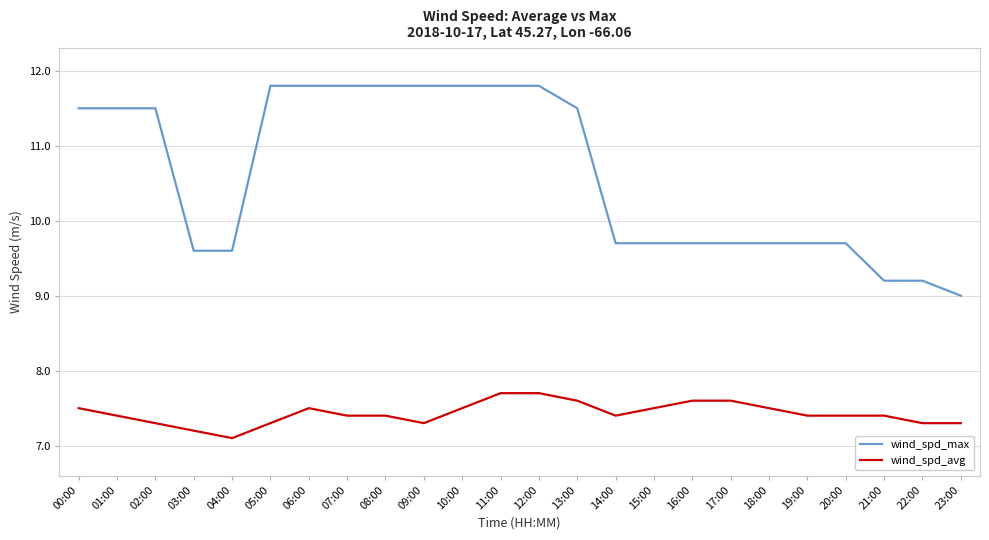

What is the difference between the maximum and minimum values in the wind_spd_max series?

2.8